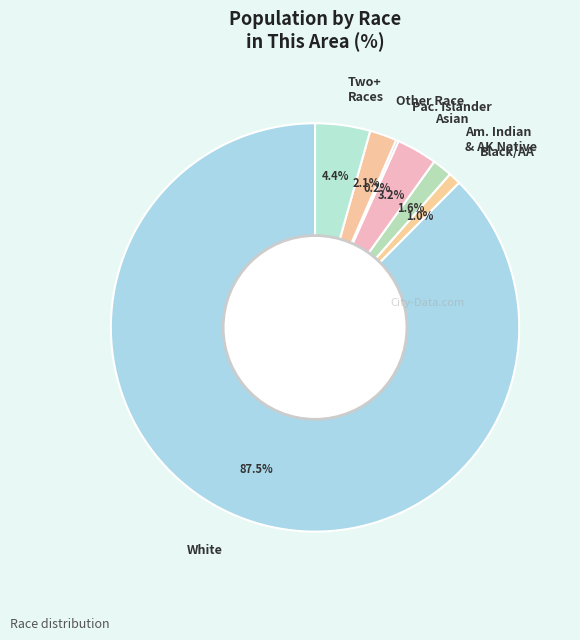

Does Asian represent more than half of the total?

No